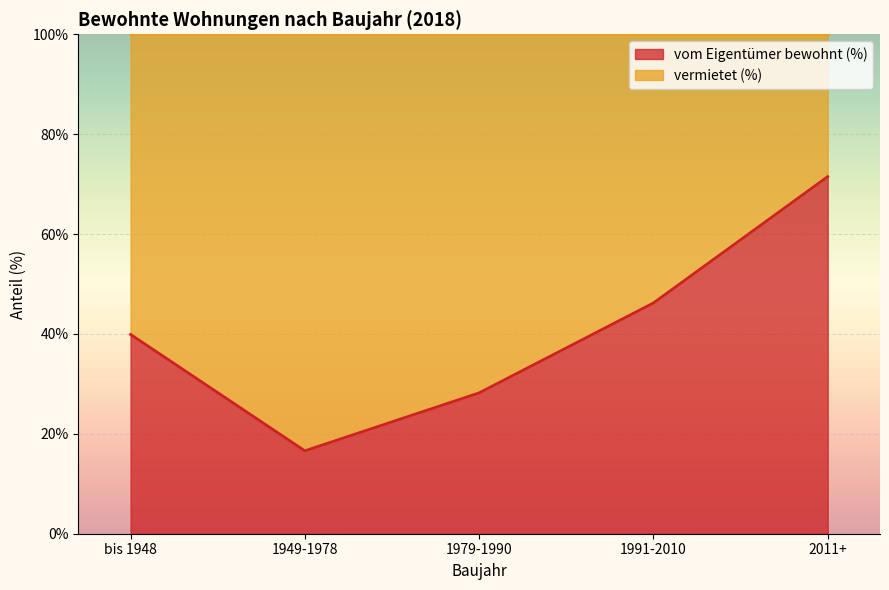

What is the value of the 1st point from the left?

39.9